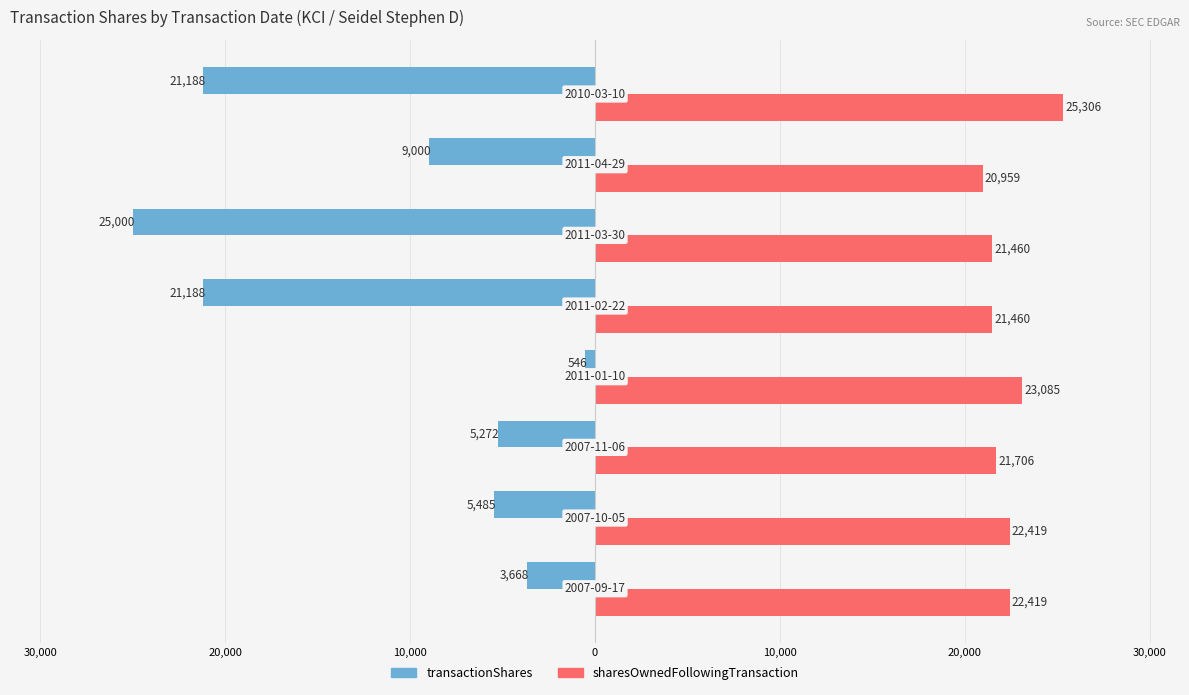

Which series has the largest total across all categories?

sharesOwnedFollowingTransaction